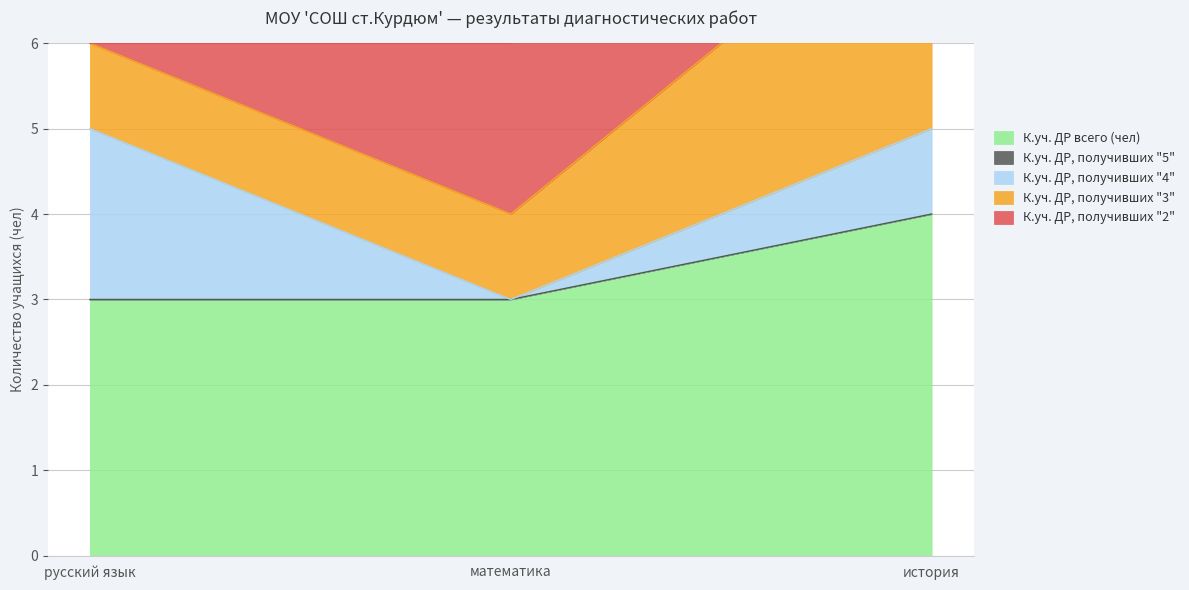

Between русский язык and математика, which is larger?

русский язык